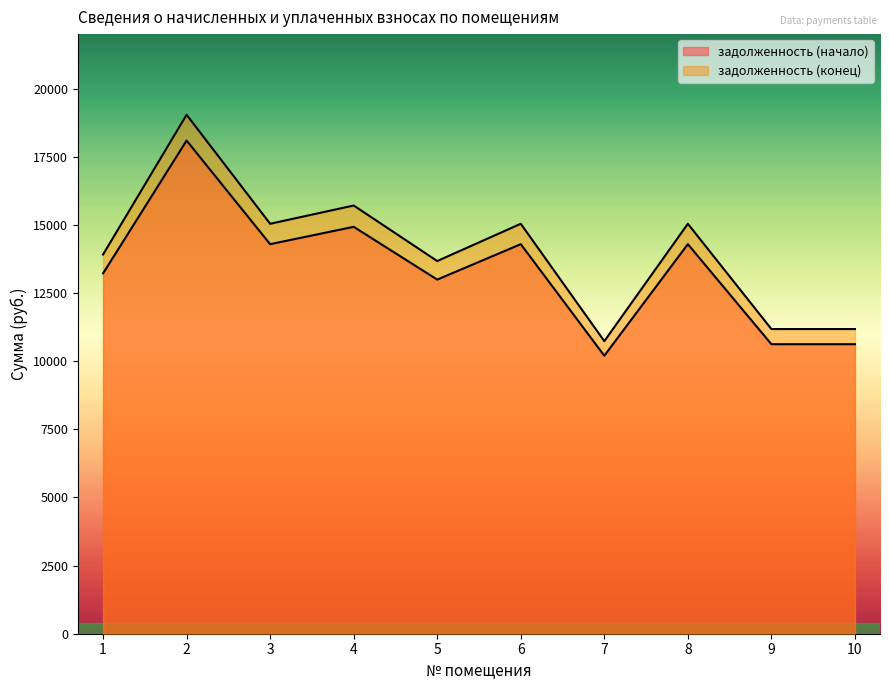

True or false: задолженность (конец) and задолженность (начало) intersect in this chart.

False